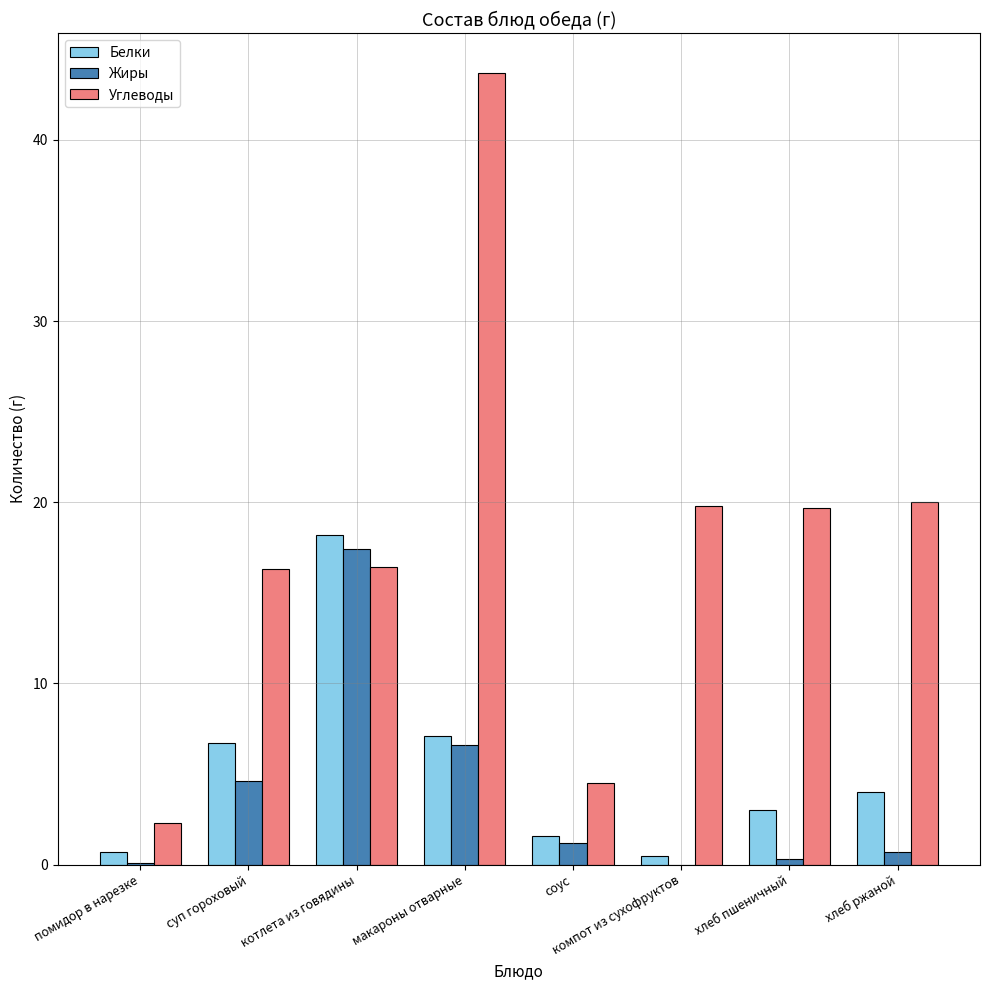

At which label does Жиры first exceed 1?

суп гороховый